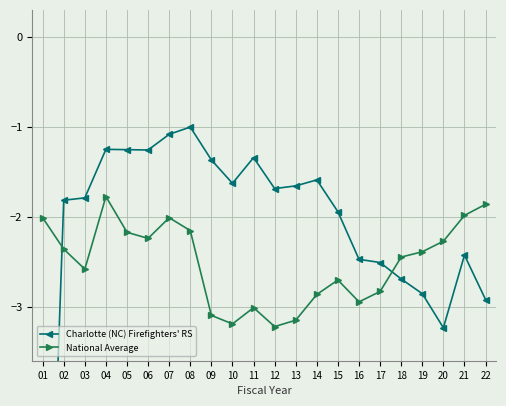

List the labels in order of Charlotte (NC) Firefighters' RS value, smallest first.

01, 20, 22, 19, 18, 17, 16, 21, 15, 02, 03, 12, 13, 10, 14, 09, 11, 06, 05, 04, 07, 08